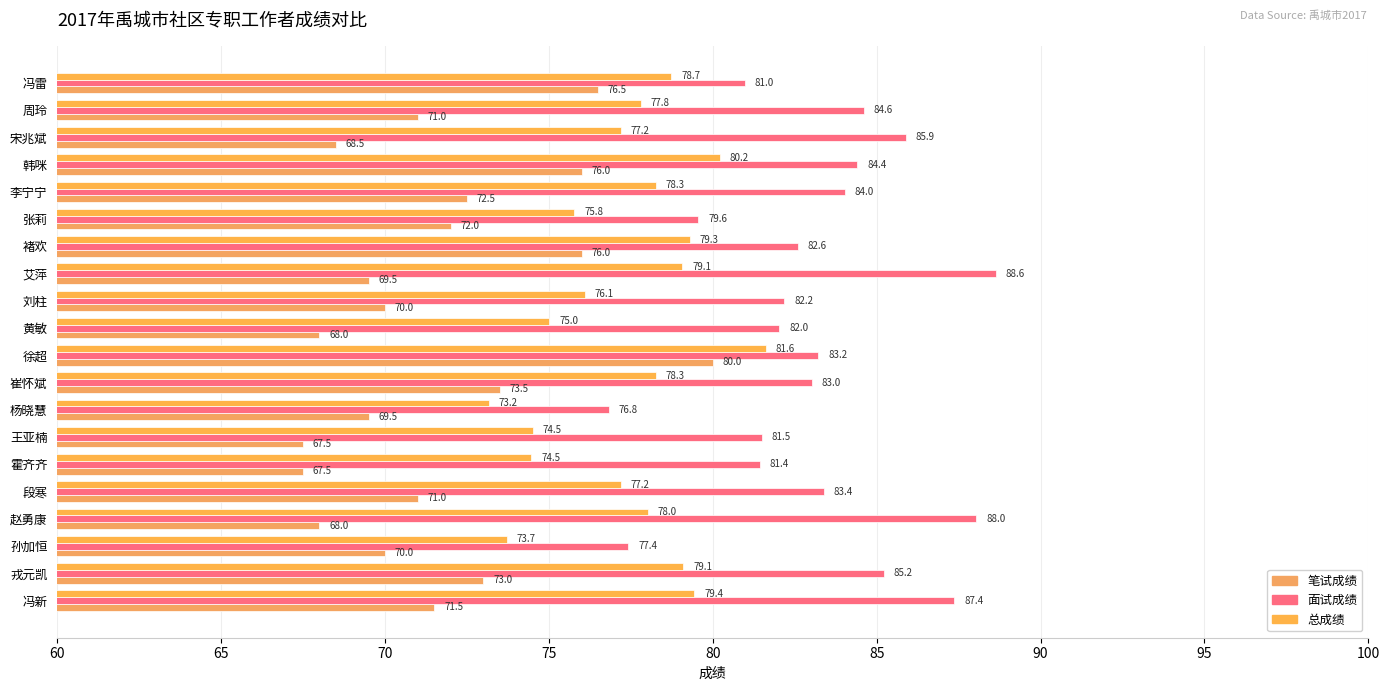

How many data points in 总成绩 are less than 78?

10